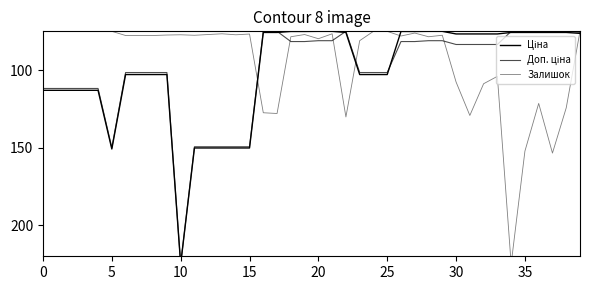

What are all the series names shown in the legend?

Ціна, Доп. ціна, Залишок